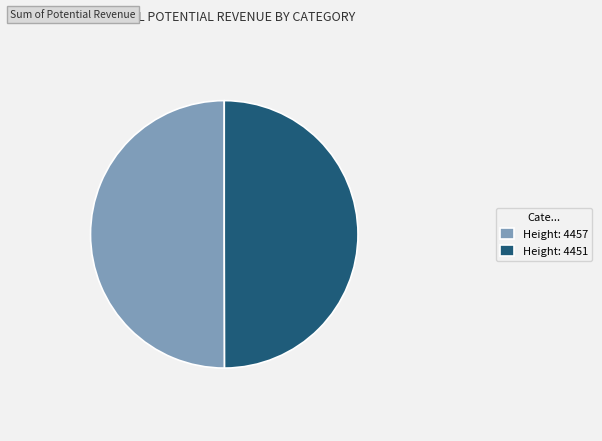

Is the sum of Height: 4457 and Height: 4451 greater than half?

Yes